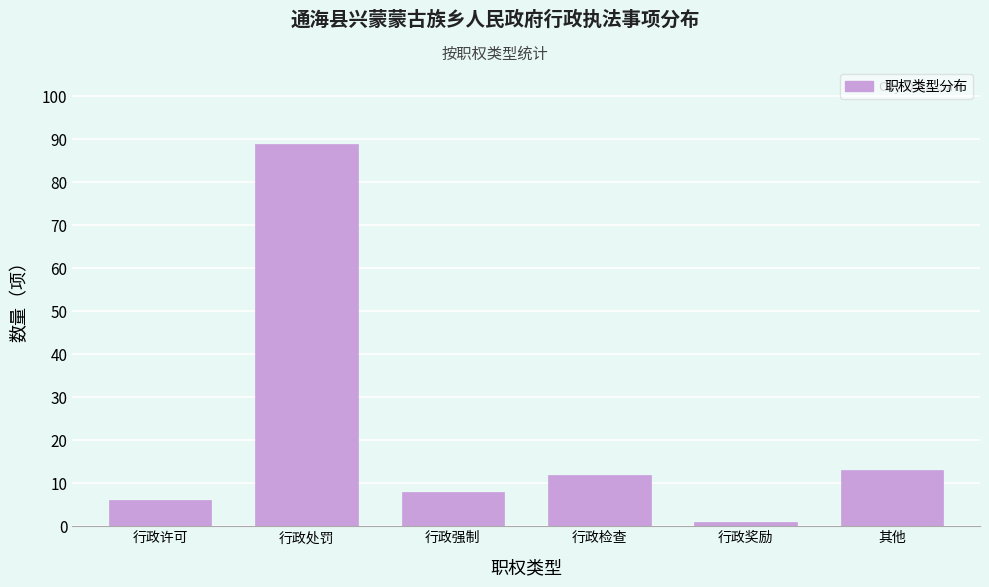

Reading left to right, transcribe all the data shown in this chart.

6	89	8	12	1	13